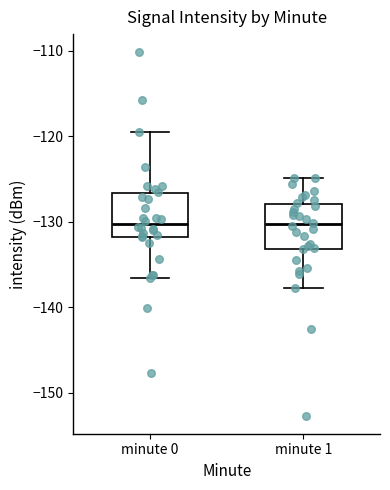

Reading left to right, transcribe this box plot: for each box, give where its median line is, the range the box spans, and where its two whiskers end, as read against the y-axis. The values are not printed on the chart, so give them approximately, as read against the axis.

minute 0: median -130, box -132 to -127, whiskers -137 to -119
minute 1: median -130, box -133 to -128, whiskers -138 to -125